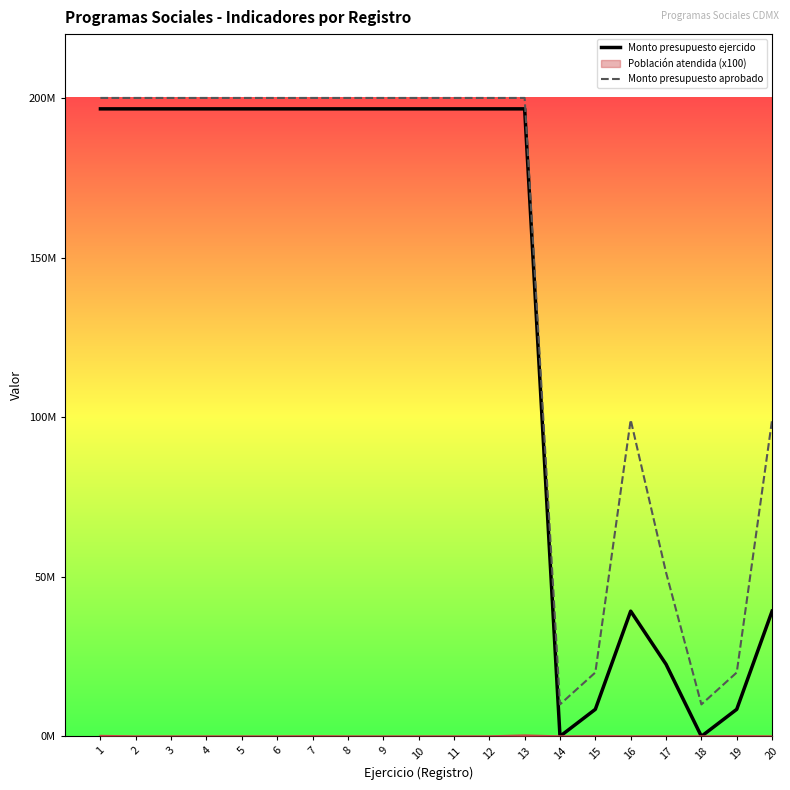

Is this an area chart (filled region under the line)?

No